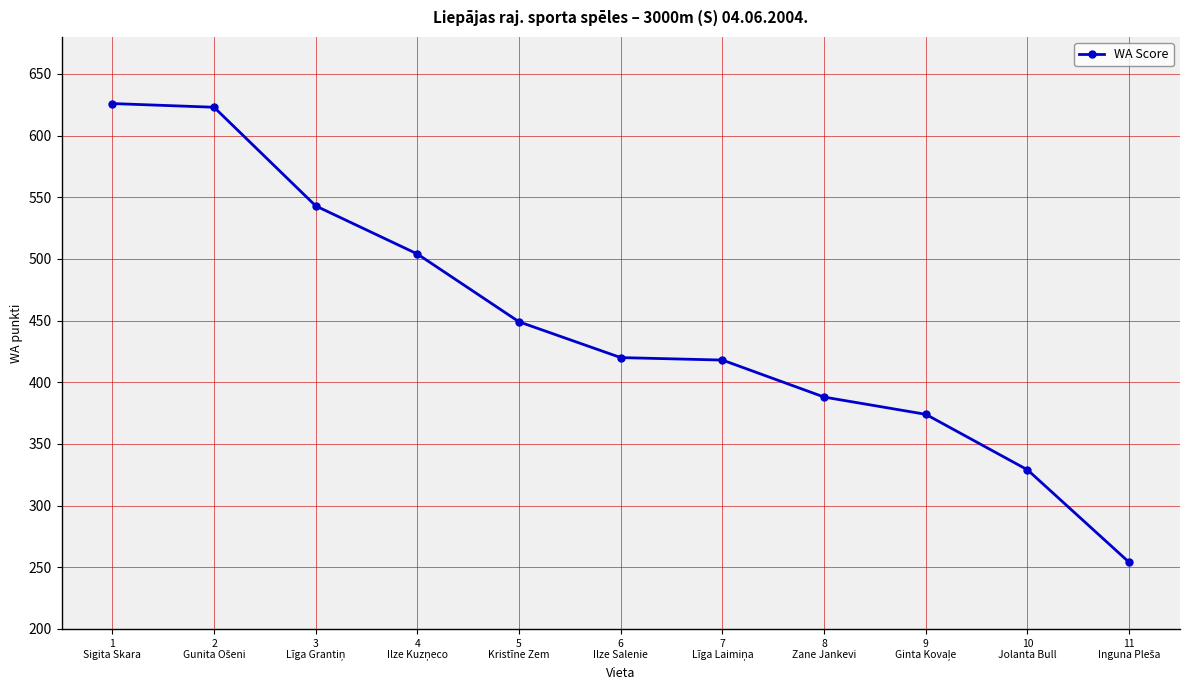

Does the chart have visible grid lines?

Yes